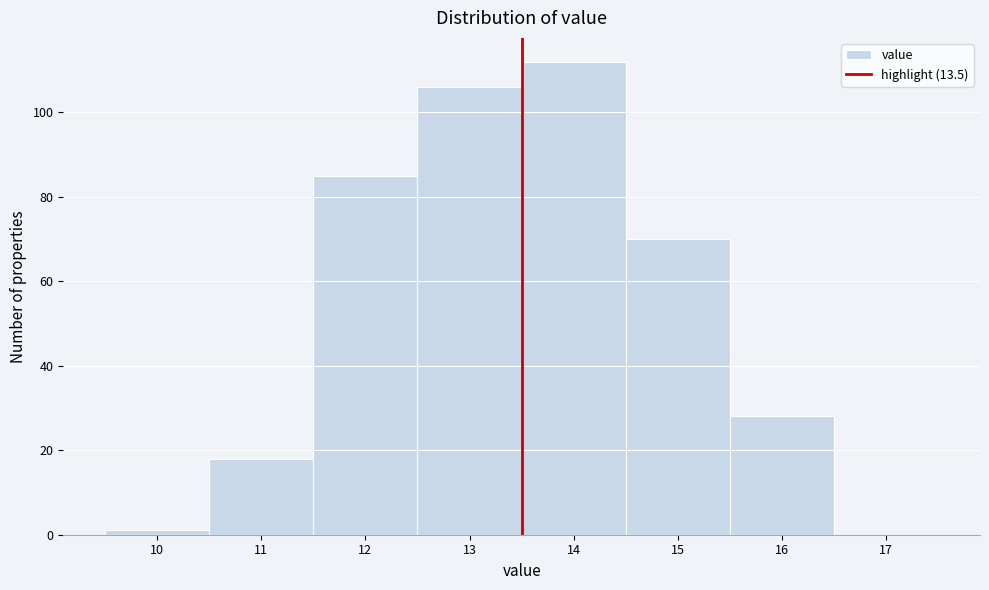

Reading left to right, transcribe this chart: for each bar, give the range it covers on the x-axis and its height. The values are not printed on the chart, so give them approximately, as read against the axis.

9.5 to 10.5: under 2
10.5 to 11.5: 18
11.5 to 12.5: 86
12.5 to 13.5: 106
13.5 to 14.5: 112
14.5 to 15.5: 70
15.5 to 16.5: 28
16.5 to 17.5: 0